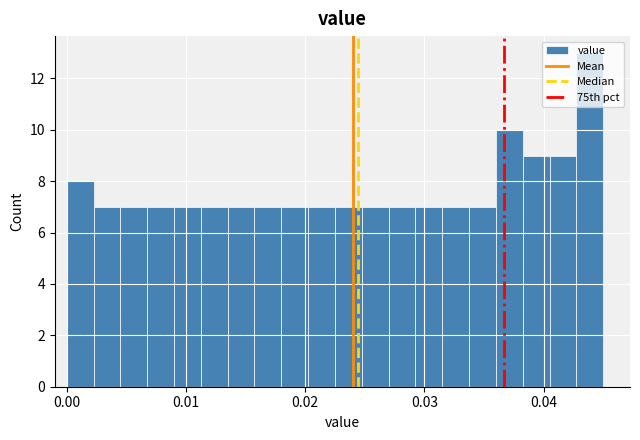

Around what value on the x-axis is the tallest bar? Give the approximate position of its centre, as read against the axis.

0.044